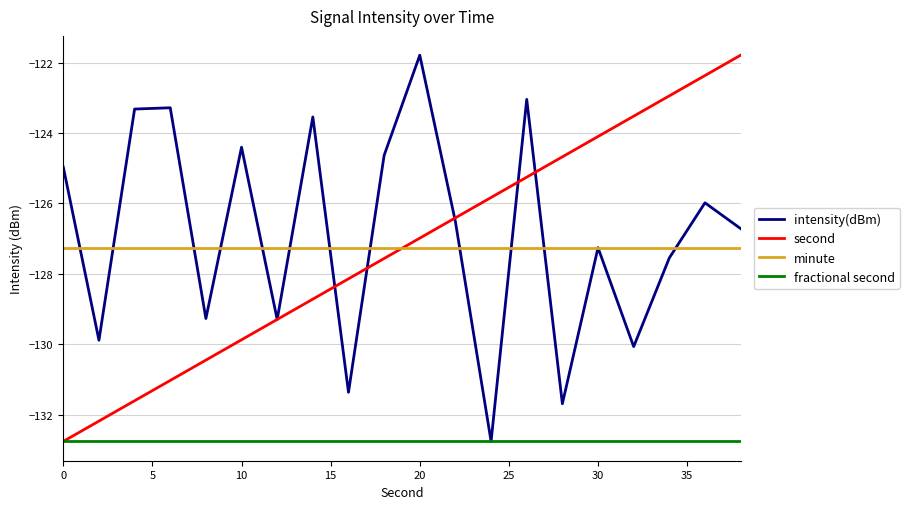

What is the greatest value displayed?

-121.8